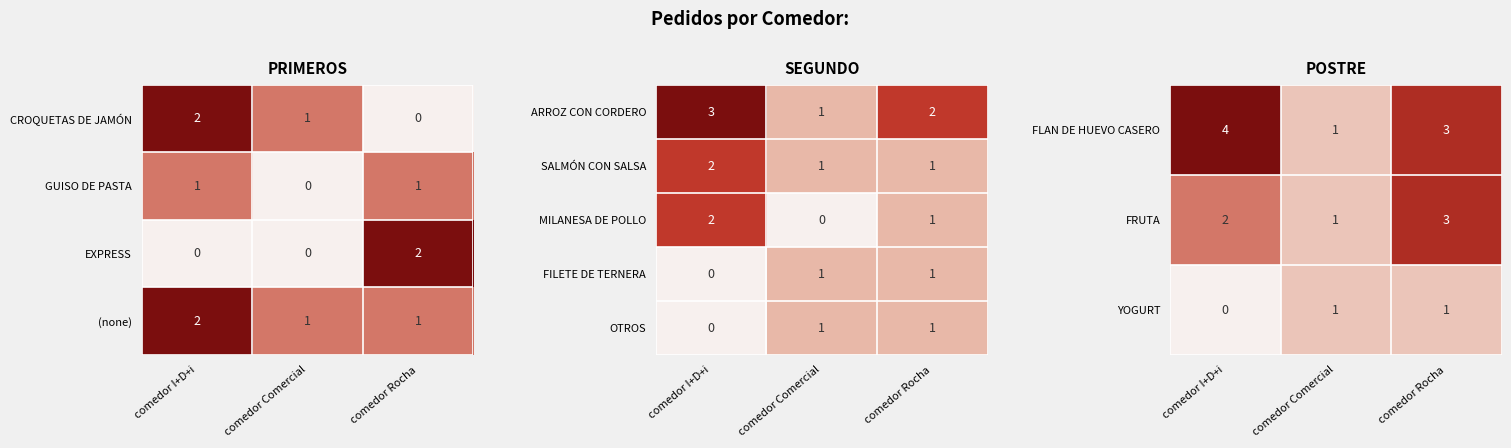

Is the value of MILANESA DE POLLO at comedor I+D+i greater than the value of ARROZ CON CORDERO at comedor Comercial?

Yes